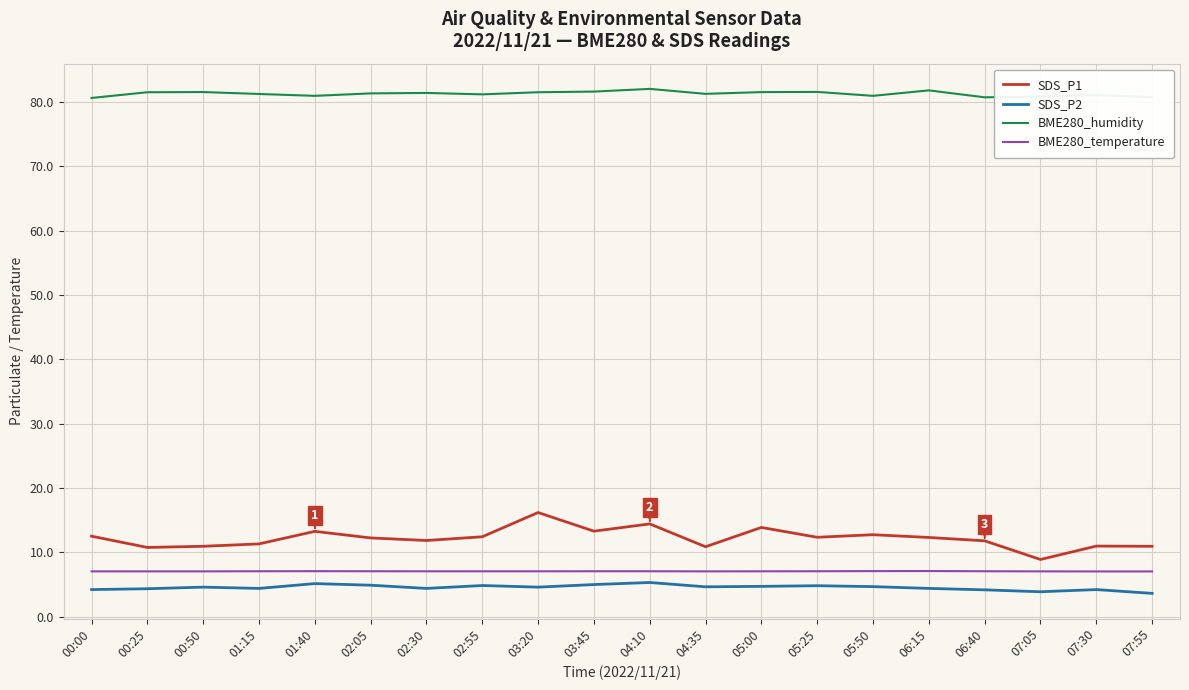

What are all the series names shown in the legend?

SDS_P1, SDS_P2, BME280_humidity, BME280_temperature